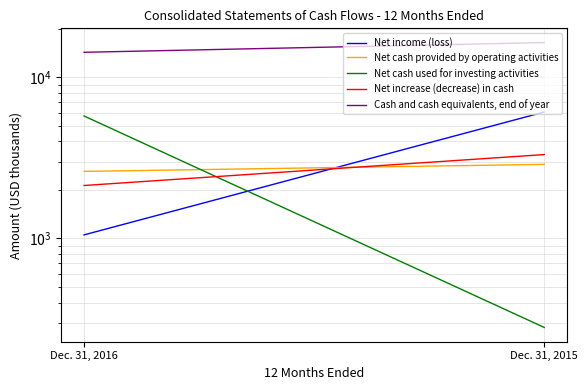

At how many categories does at least one series exceed 14978?

1